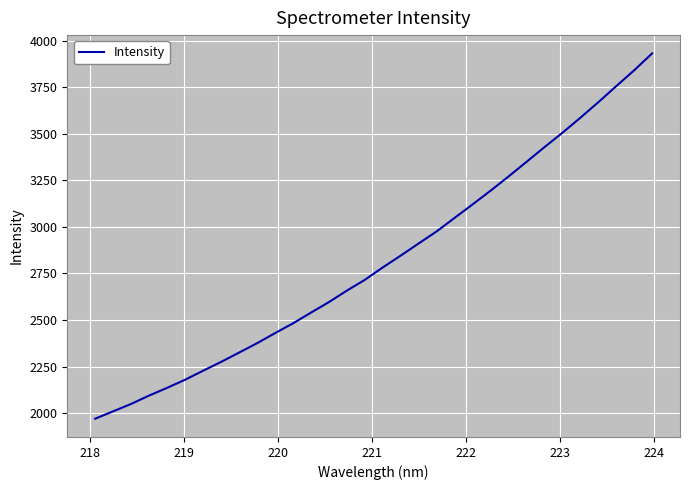

What is the smallest value displayed?

1970.1